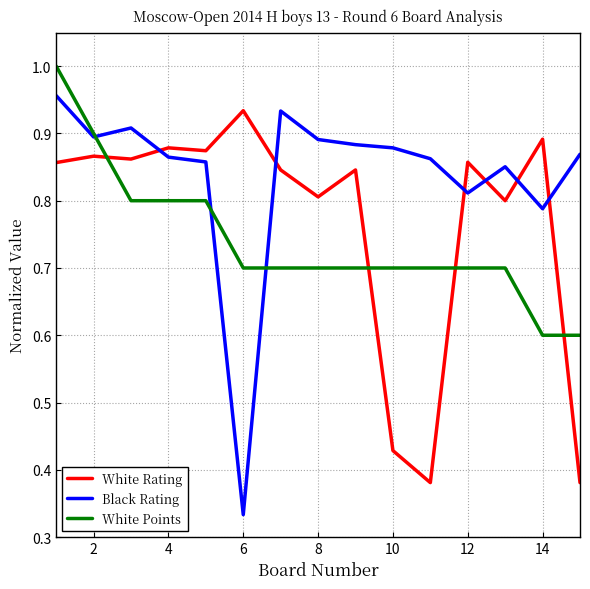

Which series has the largest total across all categories?

Black Rating